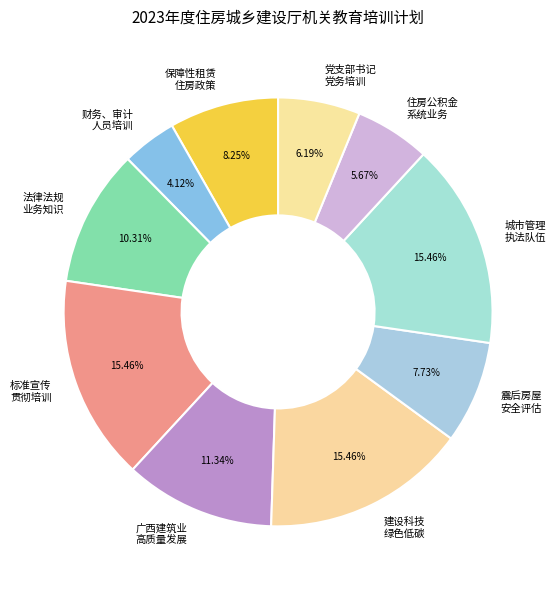

How many segments does this pie chart have?

10